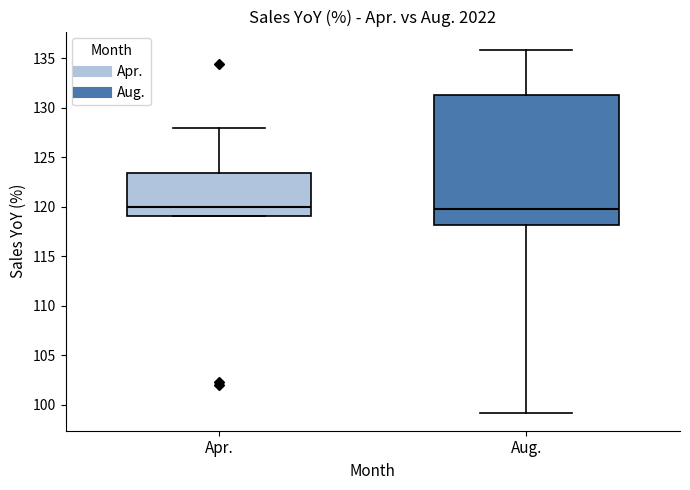

Reading left to right, read every box against the y-axis: the position of its median line, the range the box covers, and the ends of its whiskers. The values are not printed on the chart, so give them approximately, as read against the axis.

Apr.: median 120.0, box 119.0 to 123.5, whiskers 119.0 to 128.0
Aug.: median 120.0, box 118.0 to 131.5, whiskers 99.0 to 136.0